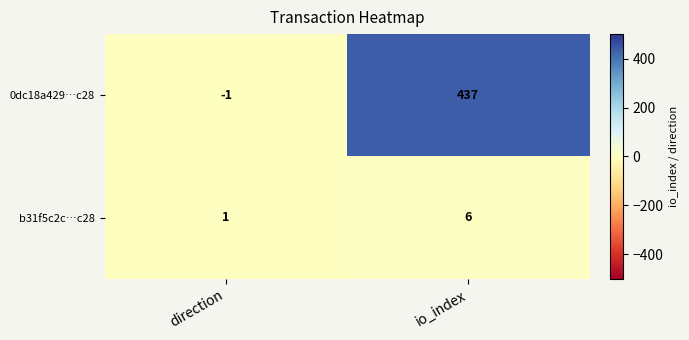

What is the minimum value shown in the chart?

-1